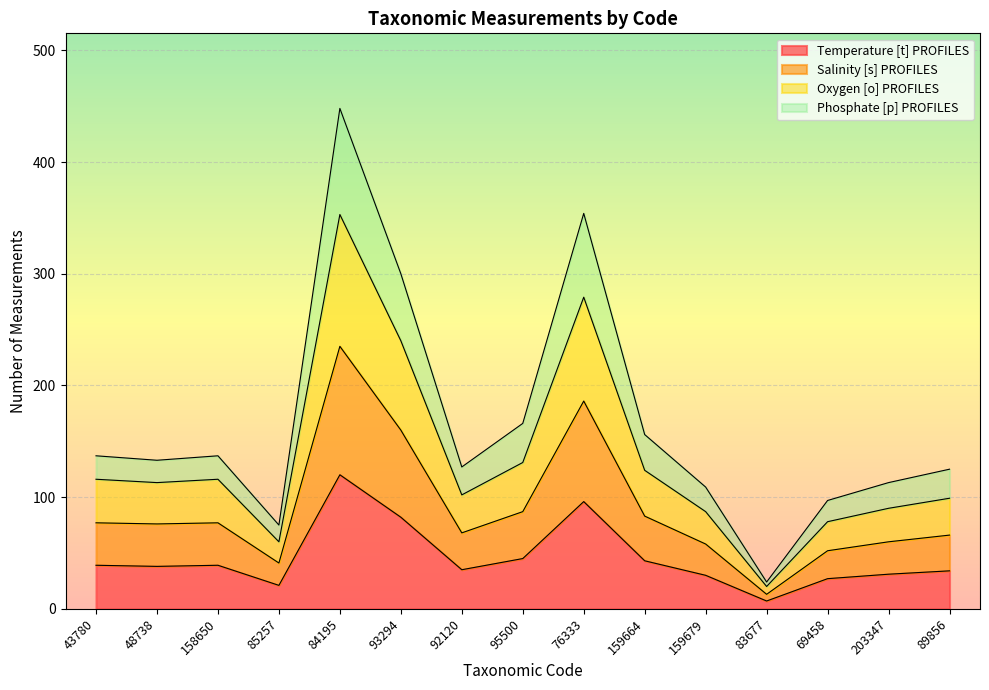

What is the label of the 12th point from the right?

85257